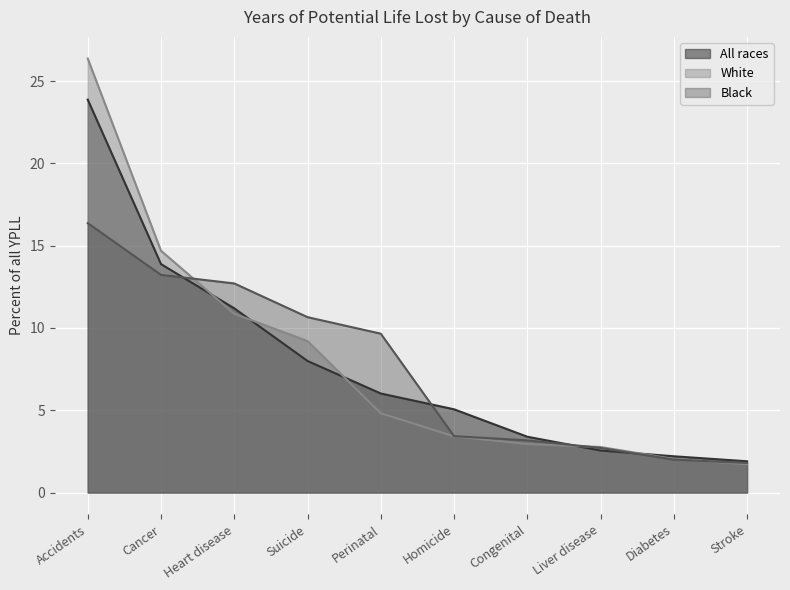

What are all the series names shown in the legend?

All races, White, Black